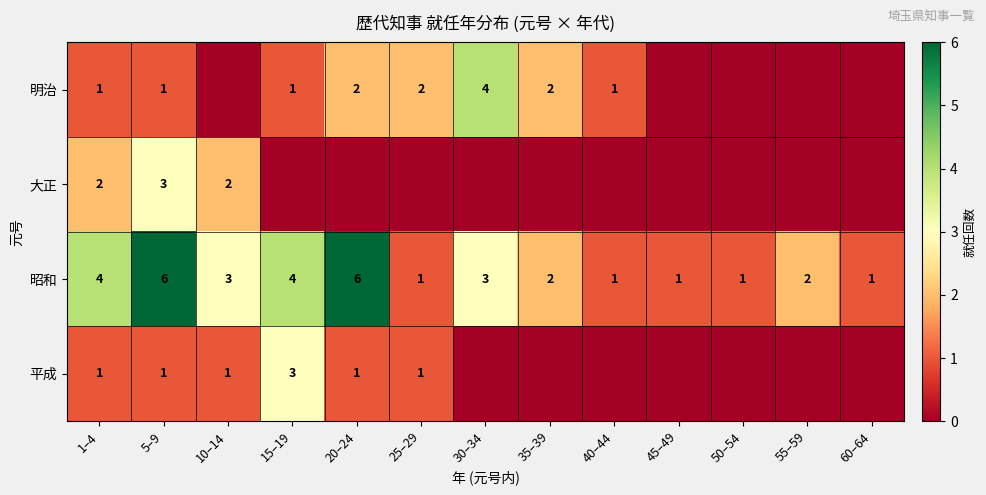

Is the value of 昭和 at 10–14 greater than the value of 平成 at 25–29?

Yes